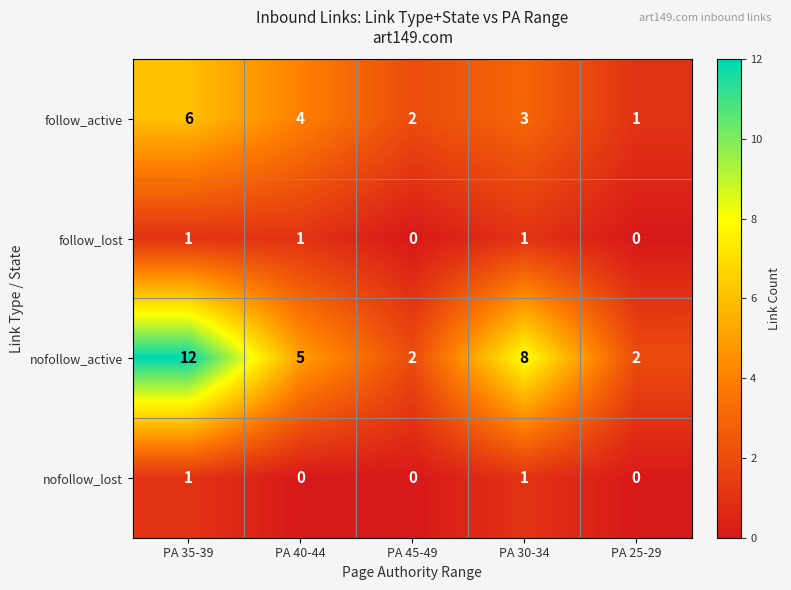

What is the difference between the maximum and minimum values in the nofollow_active series?

10